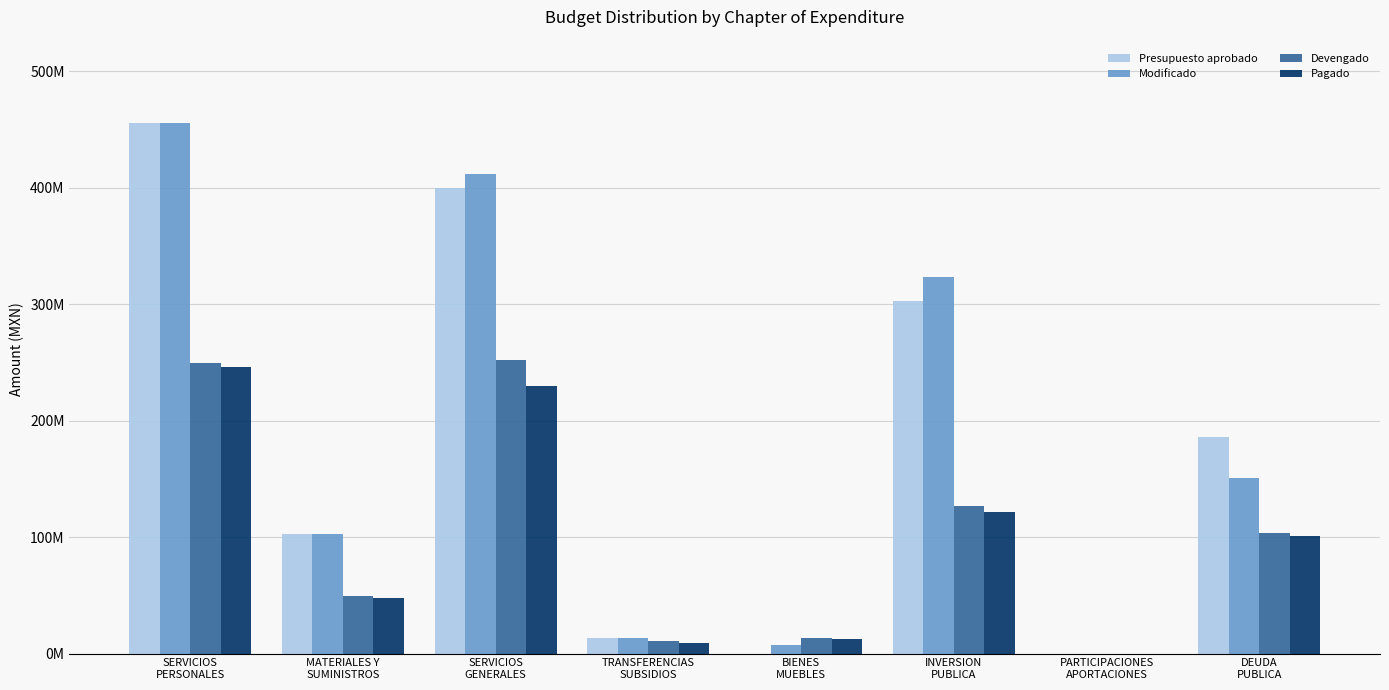

Rank the series by their maximum value, from lowest to highest.

Pagado, Devengado, Presupuesto aprobado, Modificado